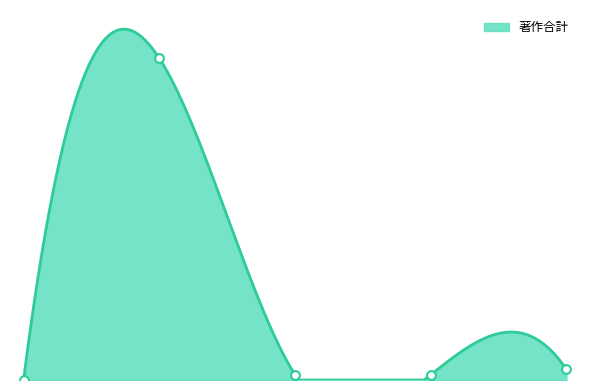

Which has a higher value, 後藤 正和 or 西良 浩一?

西良 浩一